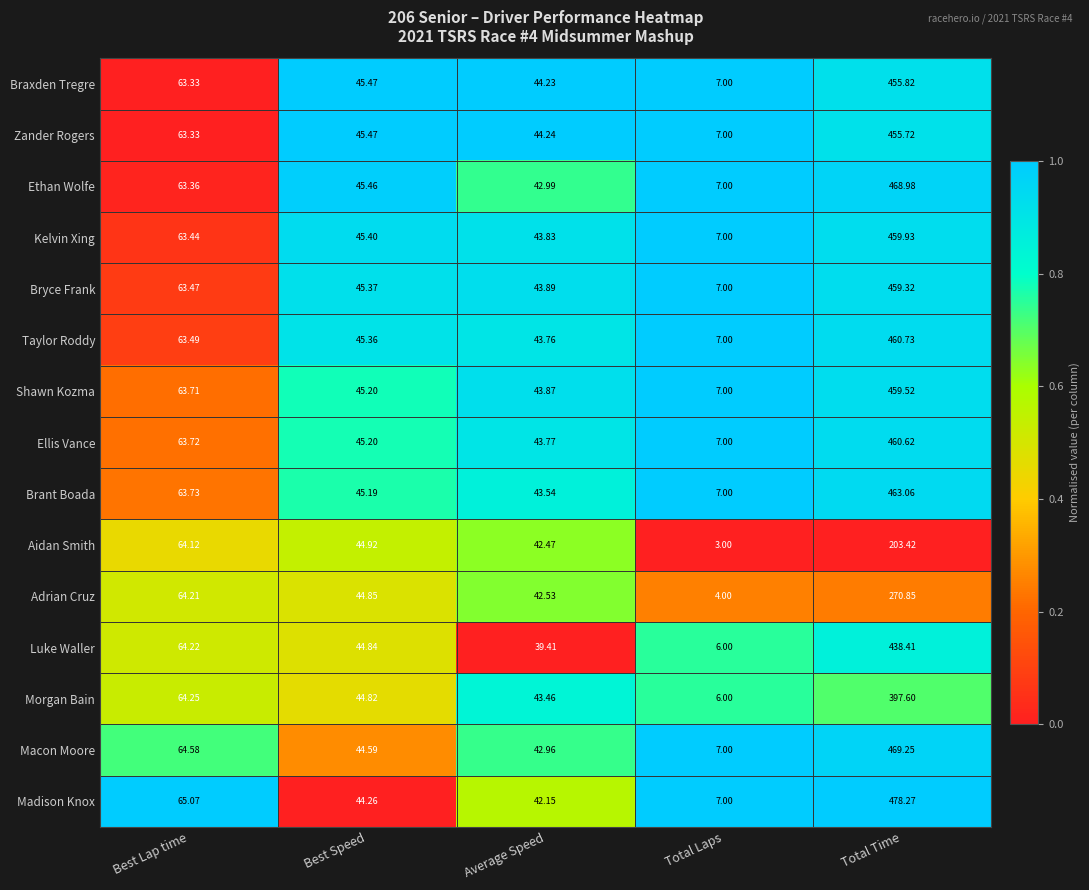

Which series has the largest total across all categories?

Madison Knox